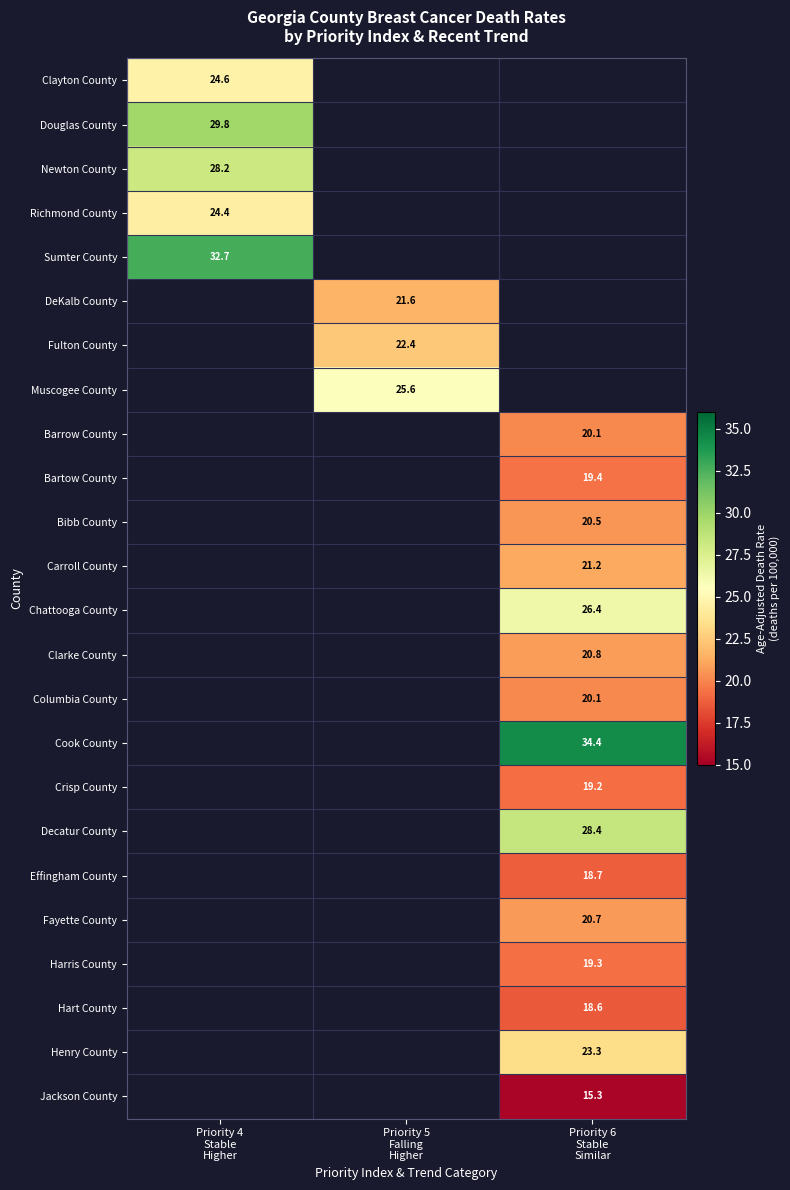

How many positive values does the Richmond County series have?

1